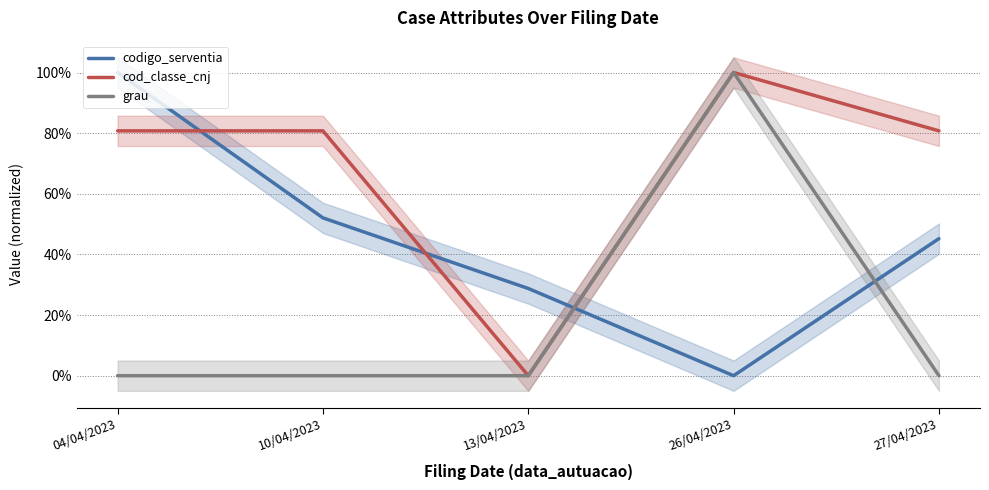

Which series changed the most between 10/04/2023 and 13/04/2023?

cod_classe_cnj